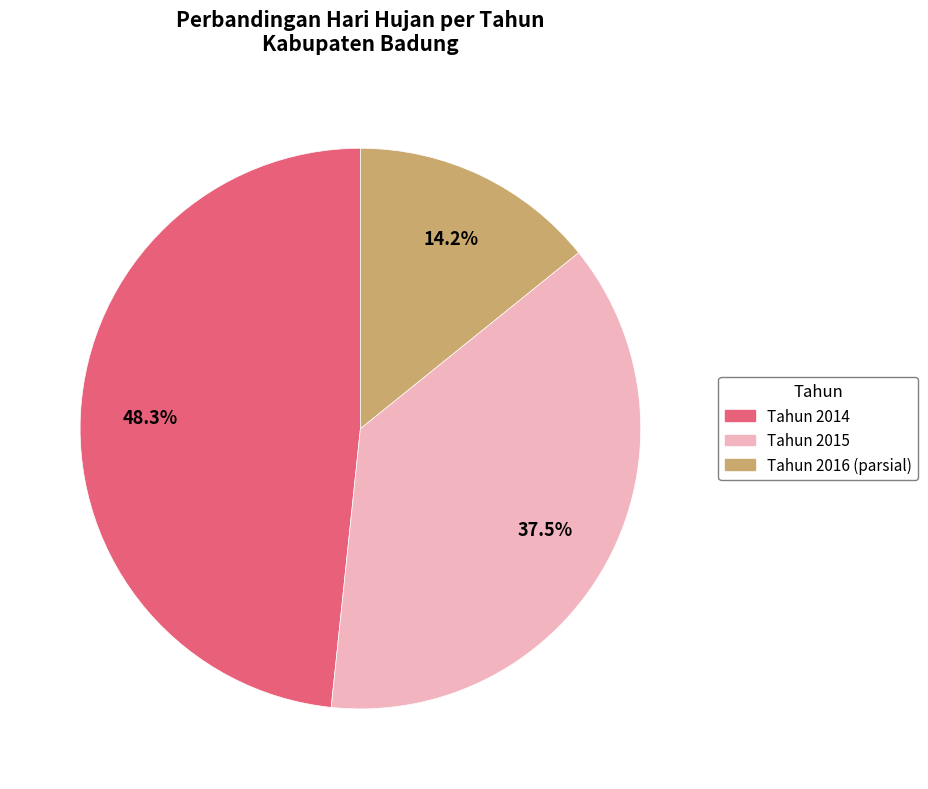

Is there any slice that represents more than half of the pie?

No